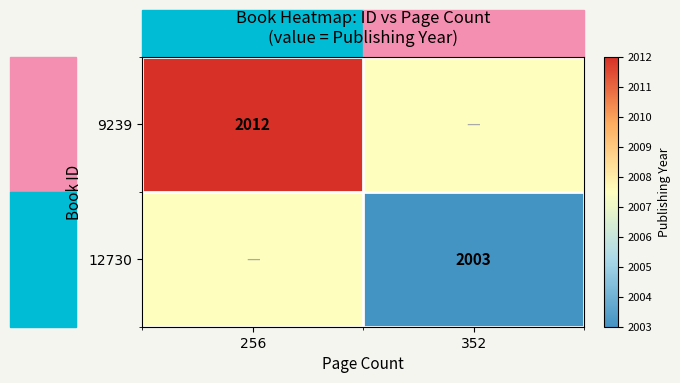

At how many categories does at least one series exceed 2005?

2